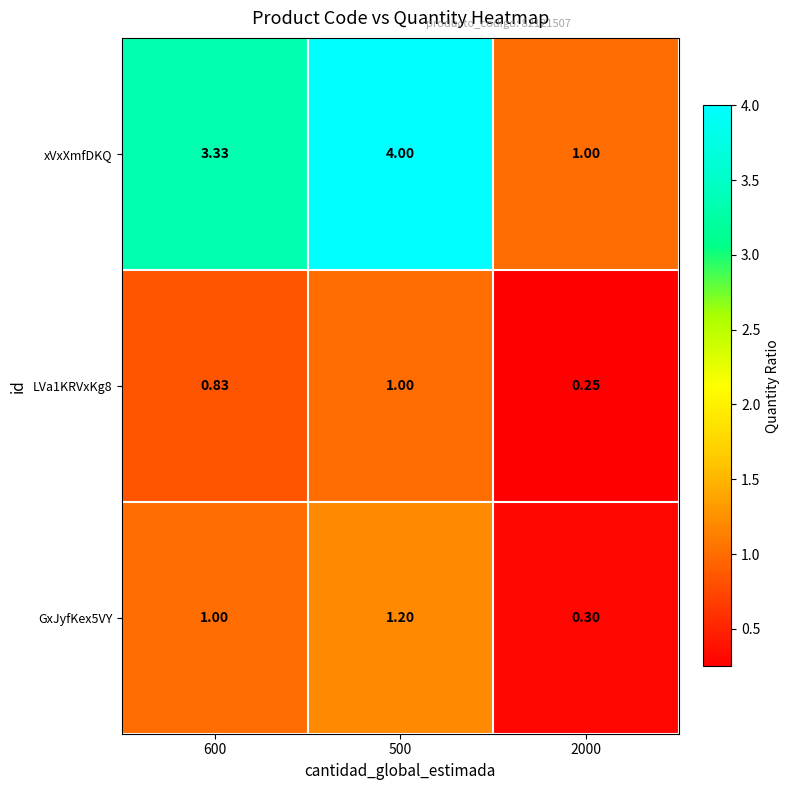

Which series has the largest range (max minus min)?

xVxXmfDKQ